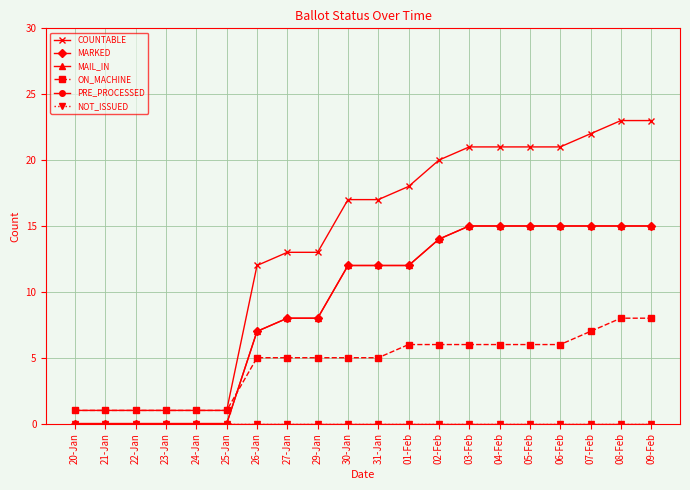

What is the total value across all series at 09-Feb?

61